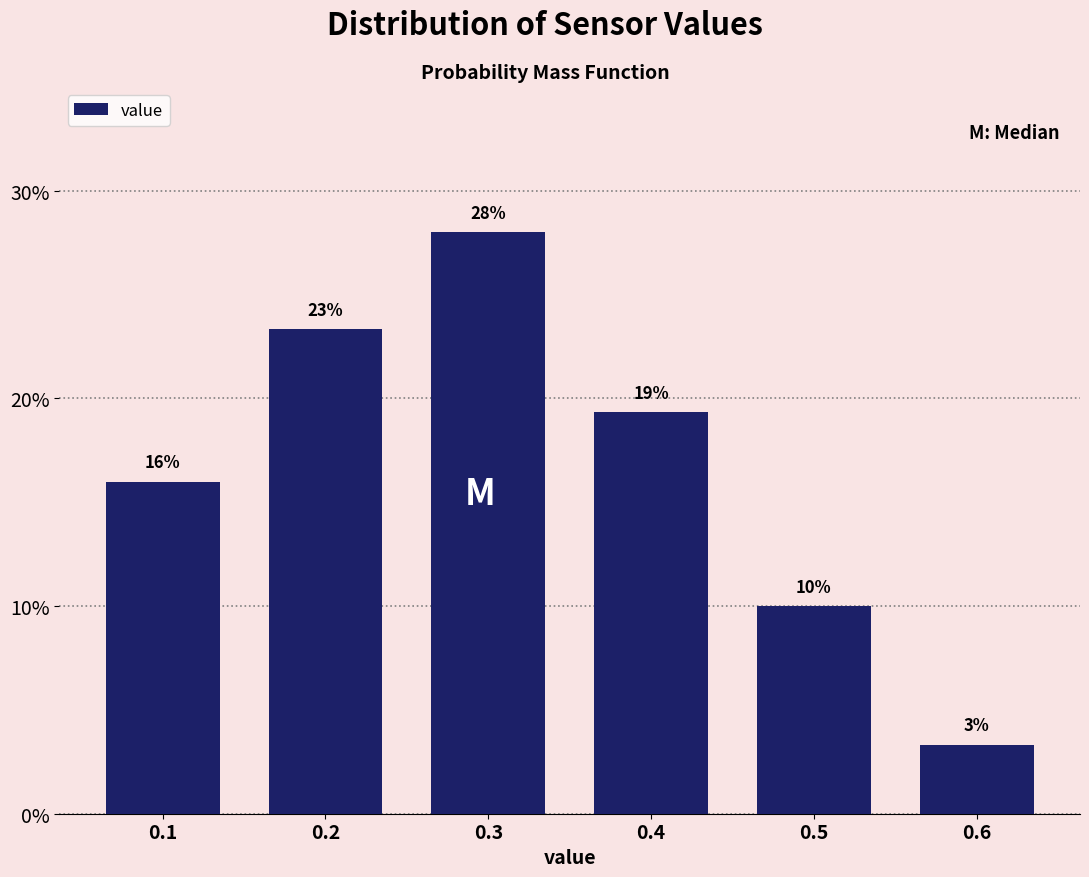

True or false: the data shows 4.5 at 0.6.

False